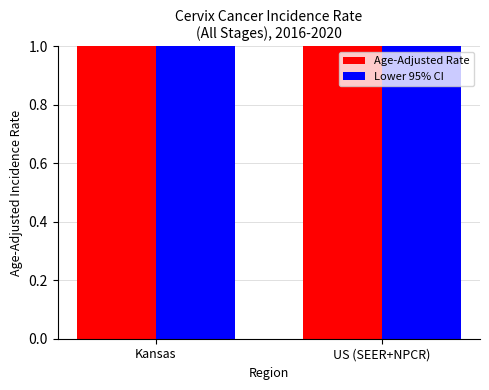

Which series changed the most between Kansas and US (SEER+NPCR)?

Lower 95% CI